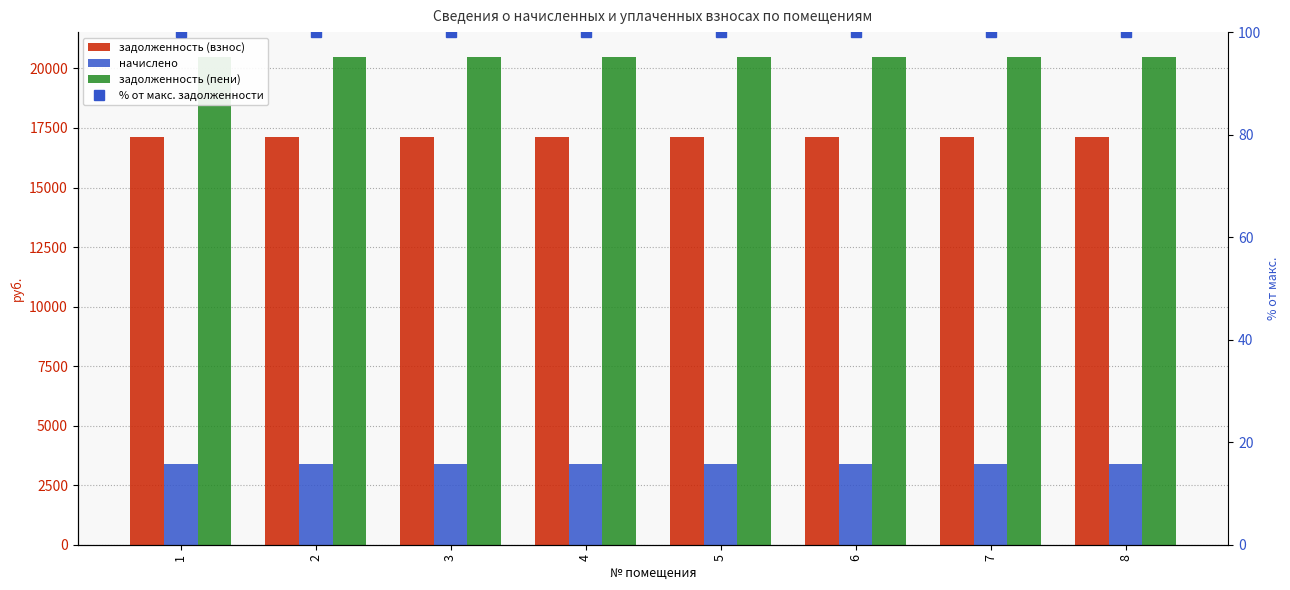

Reading right to left, list all the values displayed in this chart.

задолженность (взнос): 17102.9	17102.9	17102.9	17102.9	17102.9	17102.9	17102.9	17102.9
начислено: 3398.6	3398.6	3398.6	3398.6	3398.6	3398.6	3398.6	3398.6
задолженность (пени): 20501.5	20501.5	20501.5	20501.5	20501.5	20501.5	20501.5	20501.5
% от макс. задолженности: 100.0	100.0	100.0	100.0	100.0	100.0	100.0	100.0